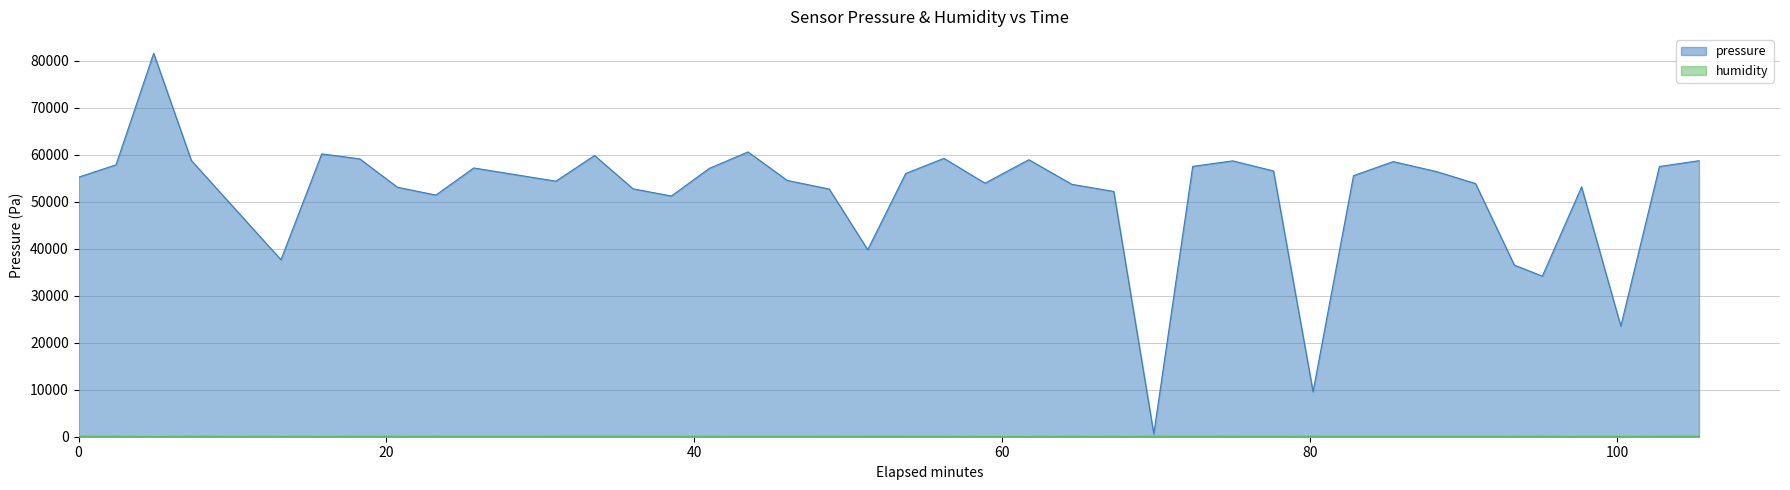

Between 16 and 22, which series saw the biggest shift?

pressure